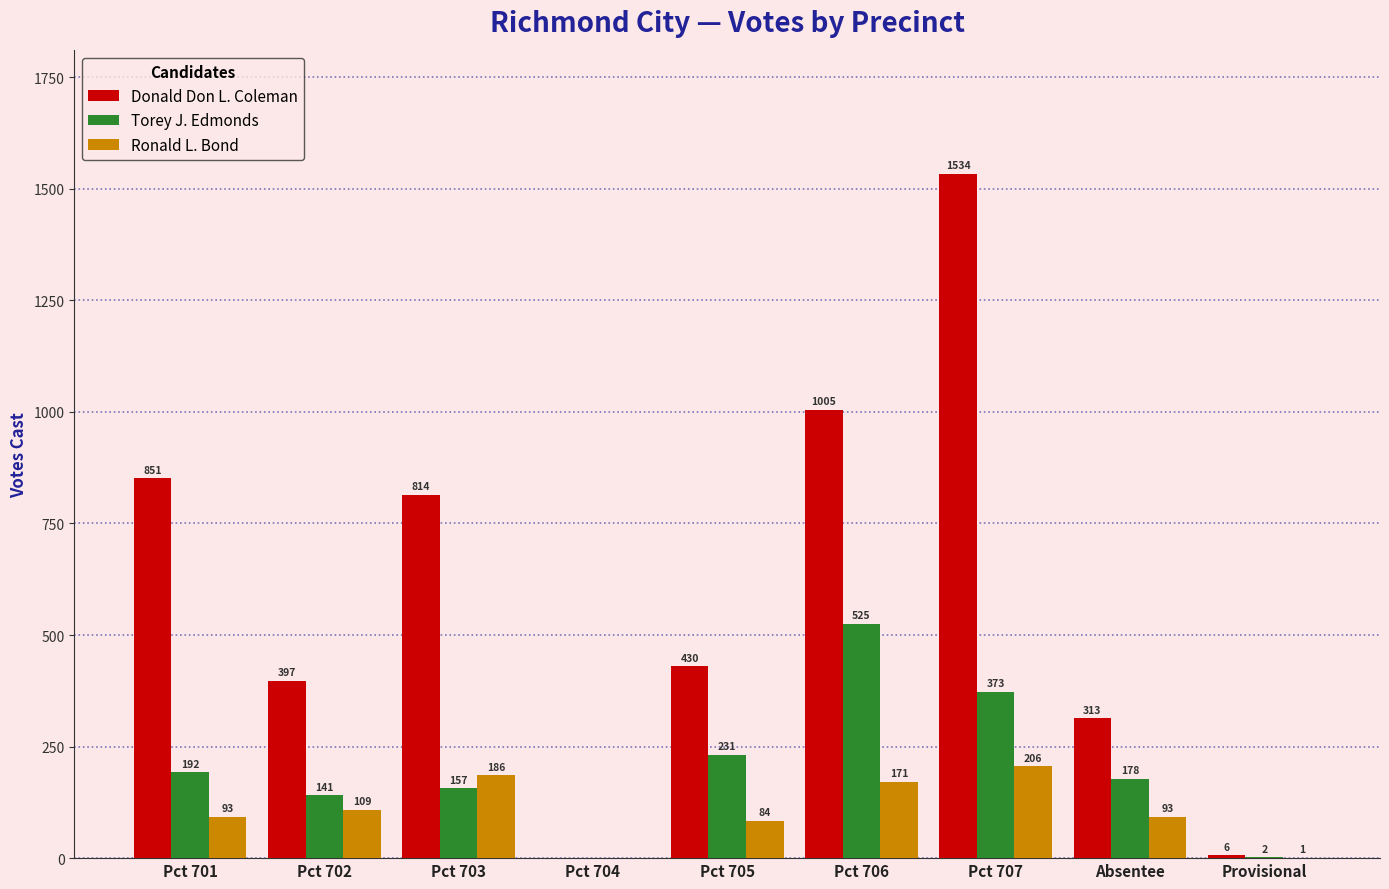

Which series changed the most between Pct 702 and Absentee?

Donald Don L. Coleman